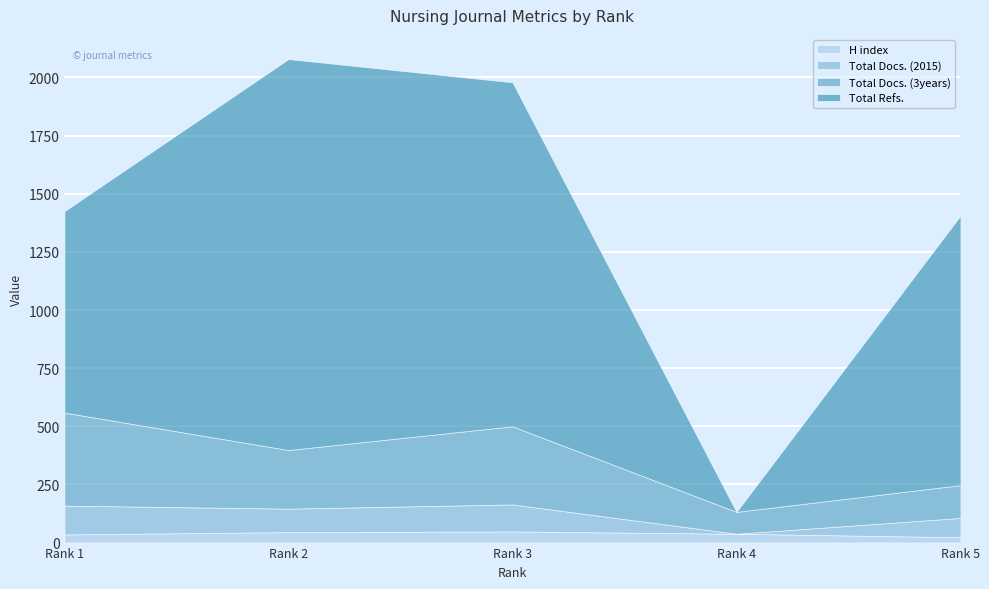

Where do H index and Total Docs. (2015) first cross each other?

Rank 3 and Rank 4